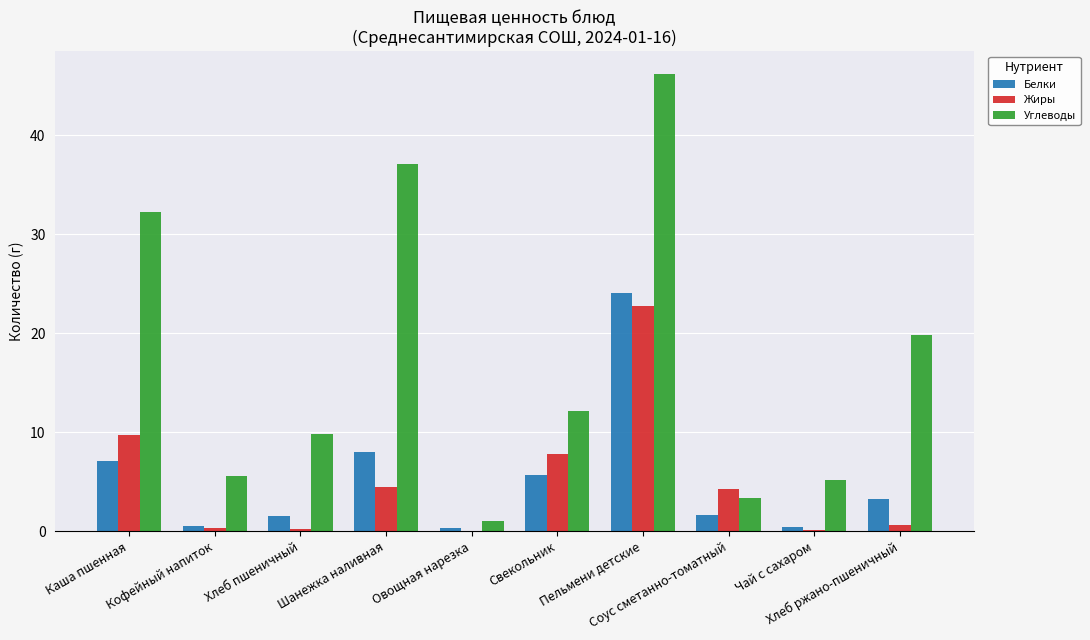

Which series has the largest total across all categories?

Углеводы